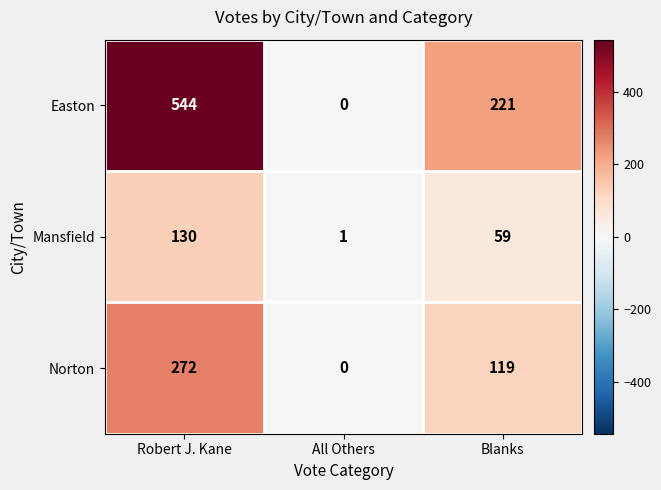

Where does the Mansfield series first go above 59?

Robert J. Kane